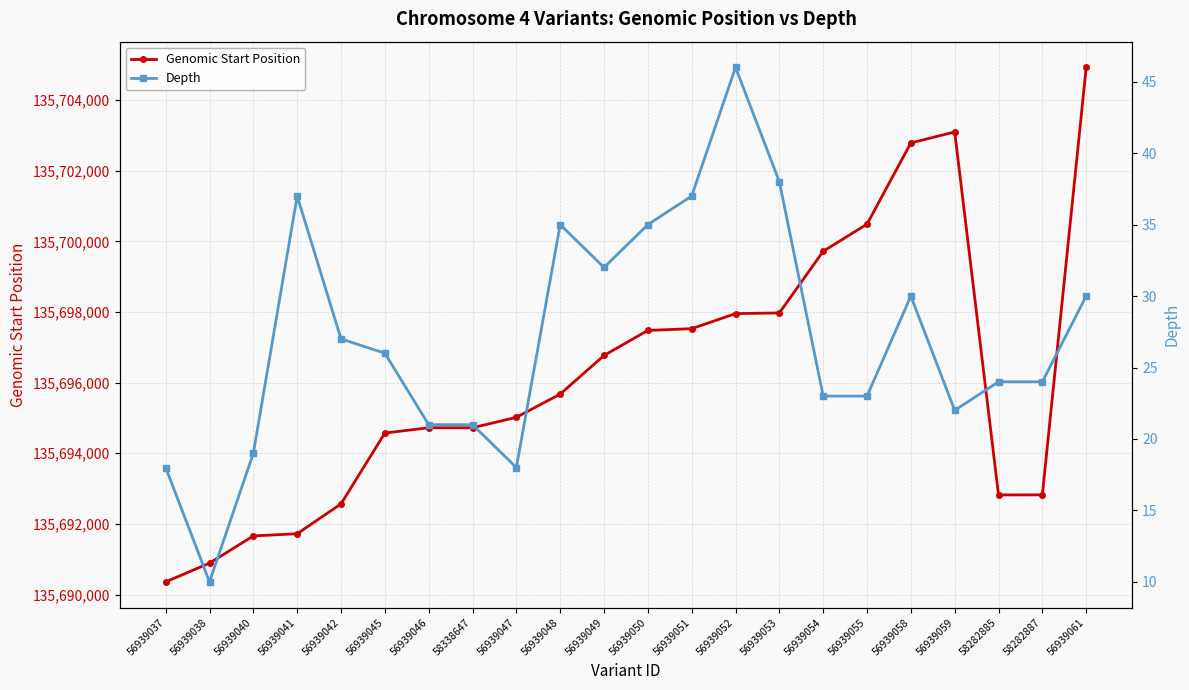

Which series has the largest total across all categories?

Genomic Start Position